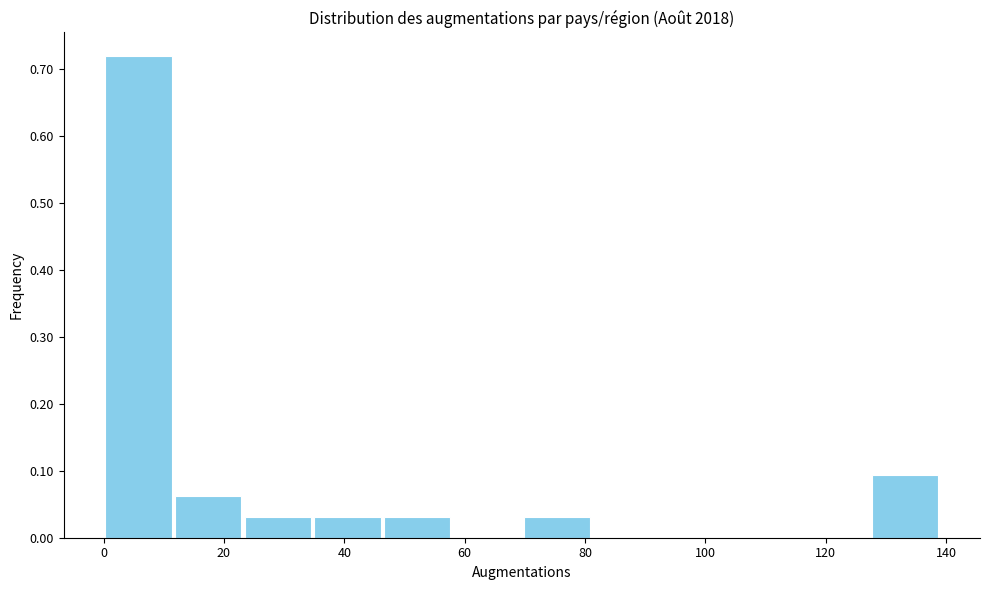

Reading left to right, transcribe this chart: for each bar, give the range it covers on the x-axis and its height. Neither the bar edges nor the heights are printed on the chart, so give them approximately, as read against the axes.

0 to 12: 0.72
12 to 24: 0.06
24 to 34: 0.03
34 to 46: 0.03
46 to 58: 0.03
58 to 70: 0
70 to 82: 0.03
82 to 92: 0
92 to 104: 0
104 to 116: 0
116 to 128: 0
128 to 140: 0.09